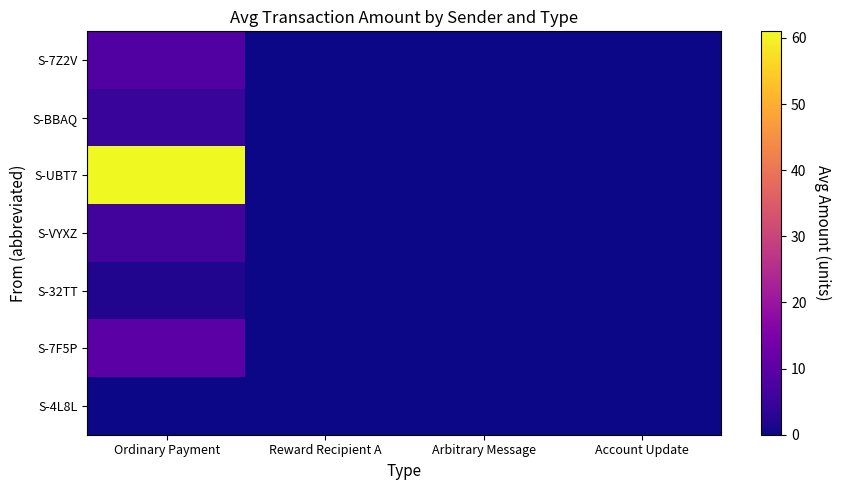

Reading left to right, list all the values displayed in this chart.

S-7Z2V: Ordinary Payment=8.3	Reward Recipient A=0.0	Arbitrary Message=0.0	Account Update=0.0
S-BBAQ: Ordinary Payment=5.0	Reward Recipient A=0.0	Arbitrary Message=0.0	Account Update=0.0
S-UBT7: Ordinary Payment=61.0	Reward Recipient A=0.0	Arbitrary Message=0.0	Account Update=0.0
S-VYXZ: Ordinary Payment=6.3	Reward Recipient A=0.0	Arbitrary Message=0.0	Account Update=0.0
S-32TT: Ordinary Payment=2.1	Reward Recipient A=0.0	Arbitrary Message=0.0	Account Update=0.0
S-7F5P: Ordinary Payment=10.0	Reward Recipient A=0.0	Arbitrary Message=0.0	Account Update=0.0
S-4L8L: Ordinary Payment=0.0	Reward Recipient A=0.0	Arbitrary Message=0.0	Account Update=0.0